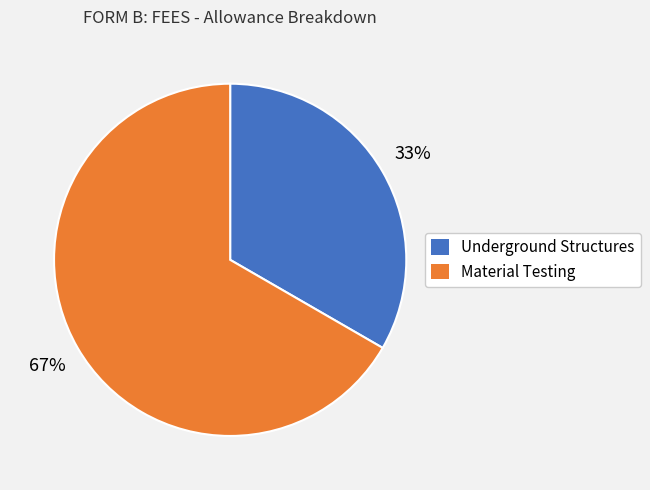

How many segments does this pie chart have?

2